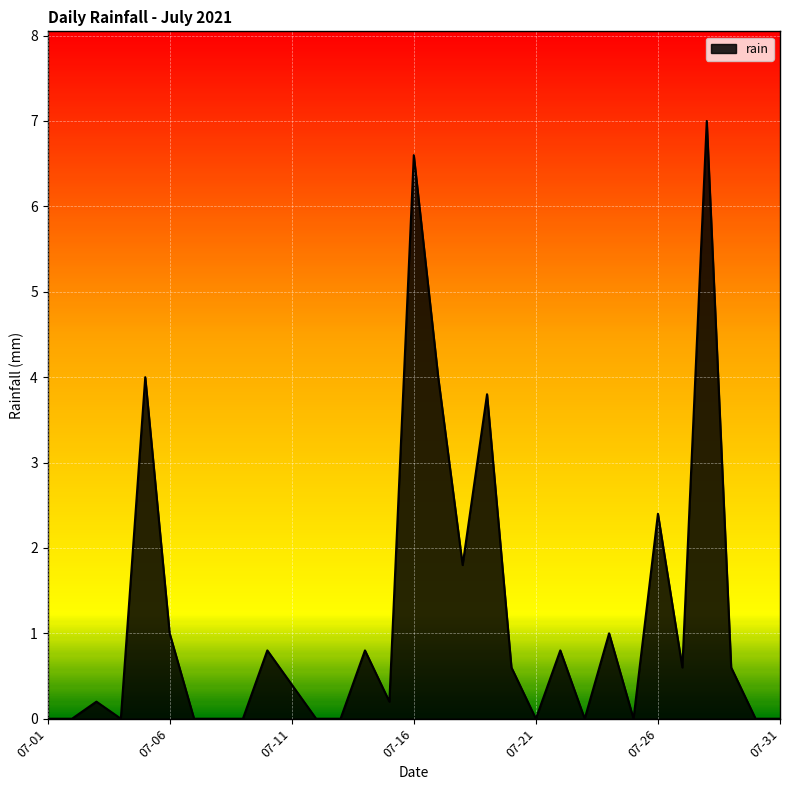

What is the greatest value displayed?

7.0